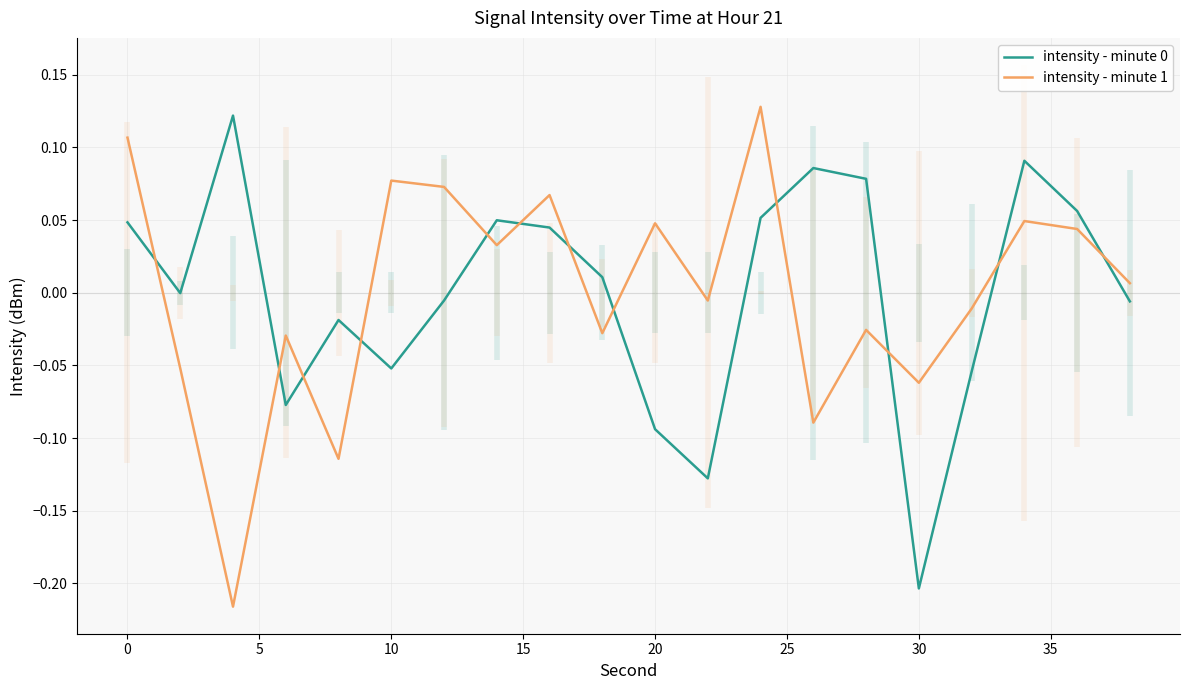

Reading left to right, transcribe all the data shown in this chart.

intensity - minute 0: 0.0	-0.0	0.1	-0.1	-0.0	-0.1	-0.0	0.0	0.0	0.0	-0.1	-0.1	0.1	0.1	0.1	-0.2	-0.1	0.1	0.1	-0.0
intensity - minute 1: 0.1	-0.1	-0.2	-0.0	-0.1	0.1	0.1	0.0	0.1	-0.0	0.0	-0.0	0.1	-0.1	-0.0	-0.1	-0.0	0.0	0.0	0.0